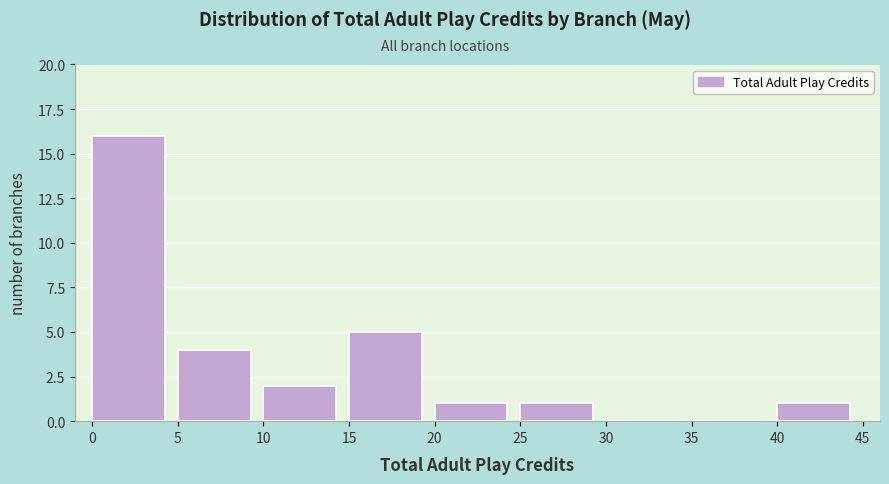

Reading left to right, list every bar in this chart as the range it spans on the x-axis followed by its height. The values are not printed on the chart, so give them approximately, as read against the axis.

0 to 5: 16
5 to 10: 4
10 to 15: 2
15 to 20: 5
20 to 25: 1
25 to 30: 1
30 to 35: 0
35 to 40: 0
40 to 45: 1